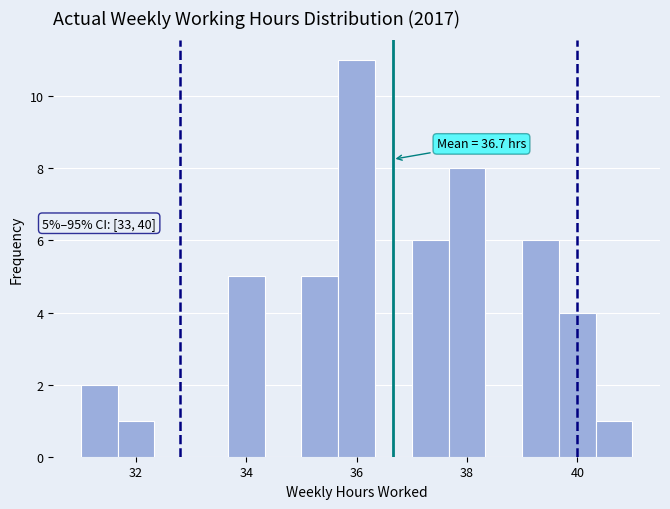

Read against the x-axis, roughly where is the centre of the tallest bar?

36.0